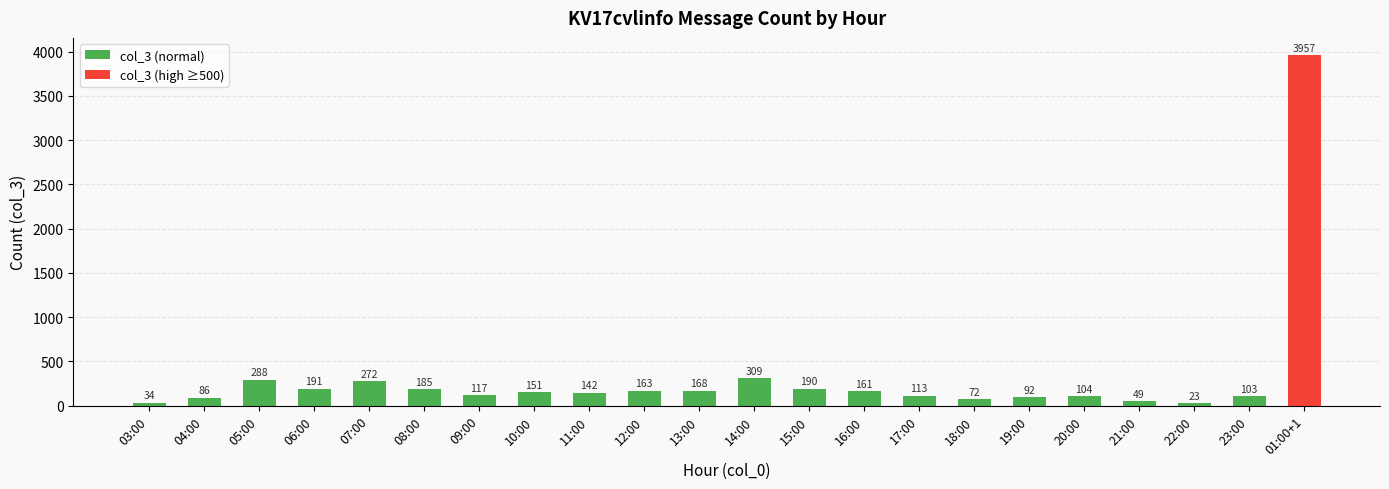

Which label corresponds to the smallest value in the chart?

22:00